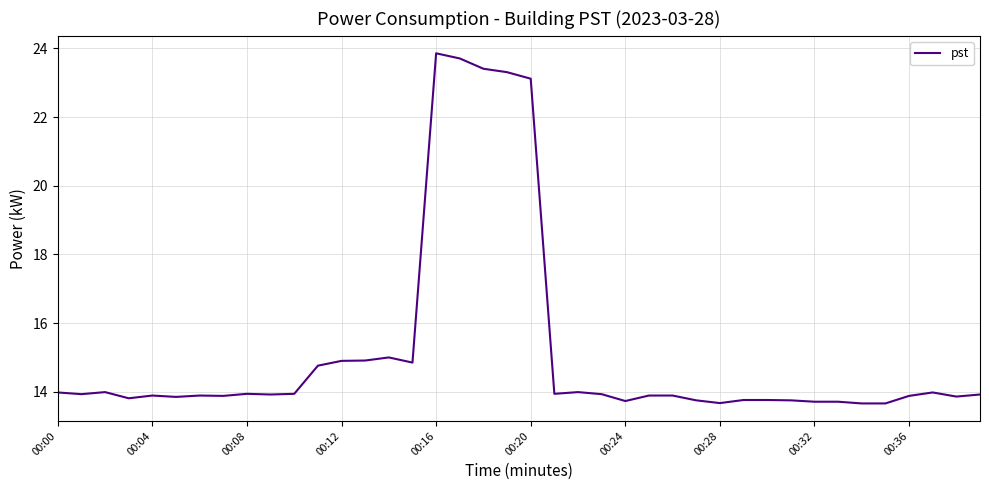

What is the difference between the maximum and minimum values?

10.2